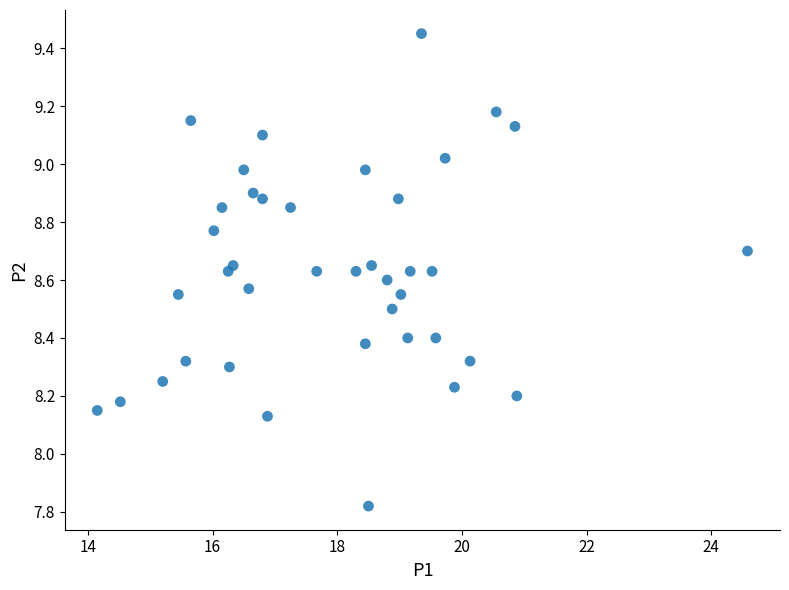

What is the range of Y values (max minus min)?

1.6